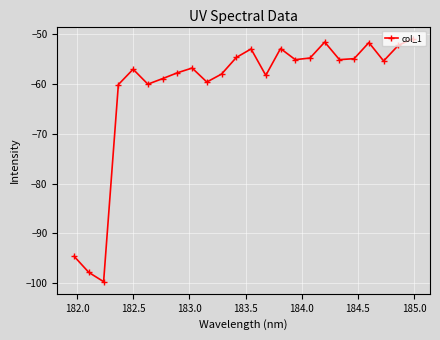

What is the value of the 6th point from the left?

-60.0